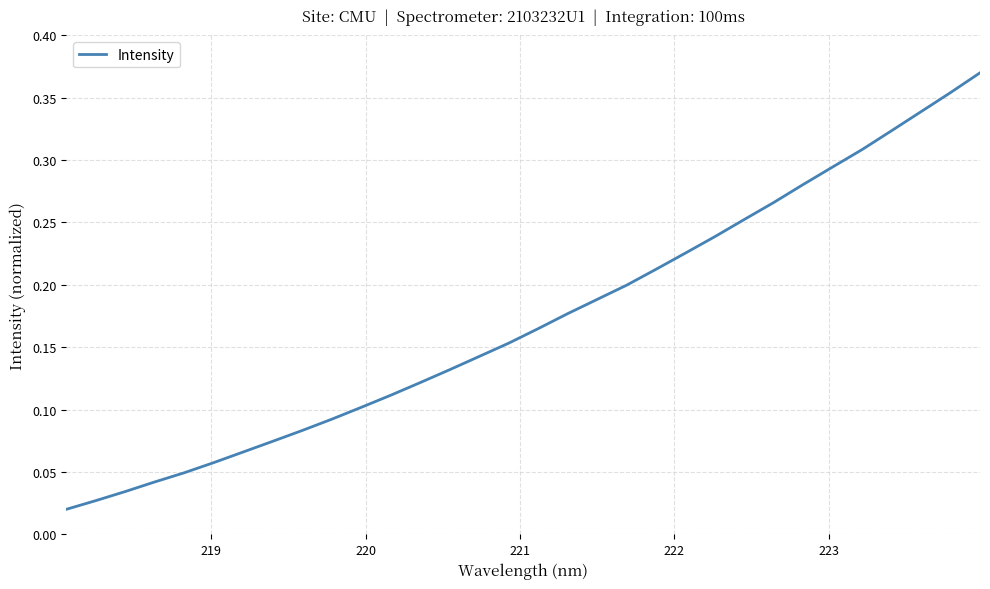

What is the sum of all values?

5.5